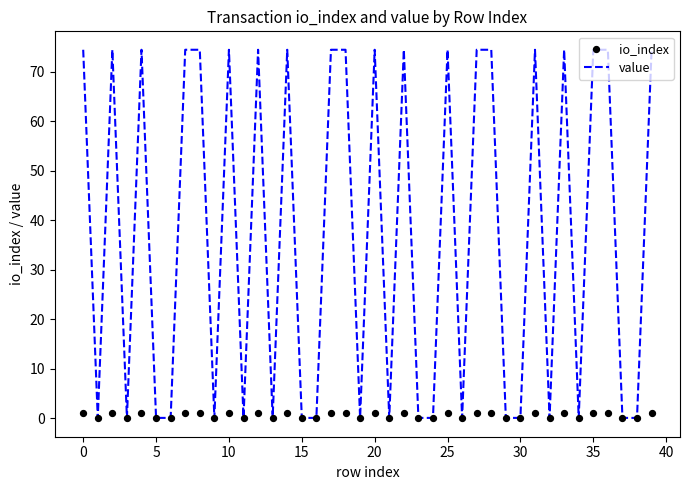

Which series has the largest total across all categories?

value